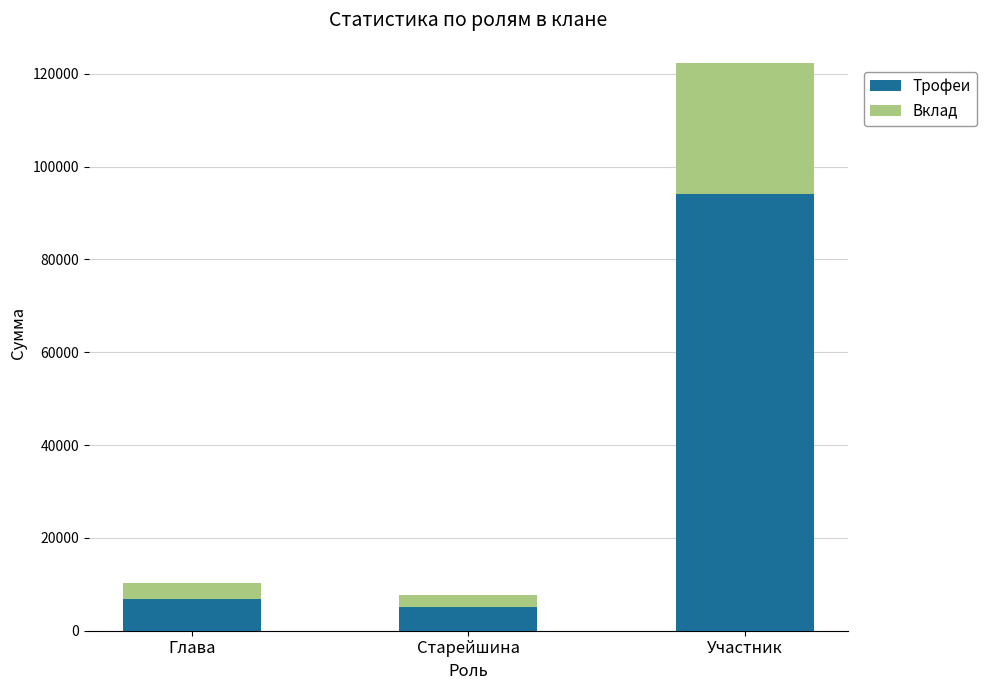

What is the sum of the Трофеи values at Глава and Участник?

100994